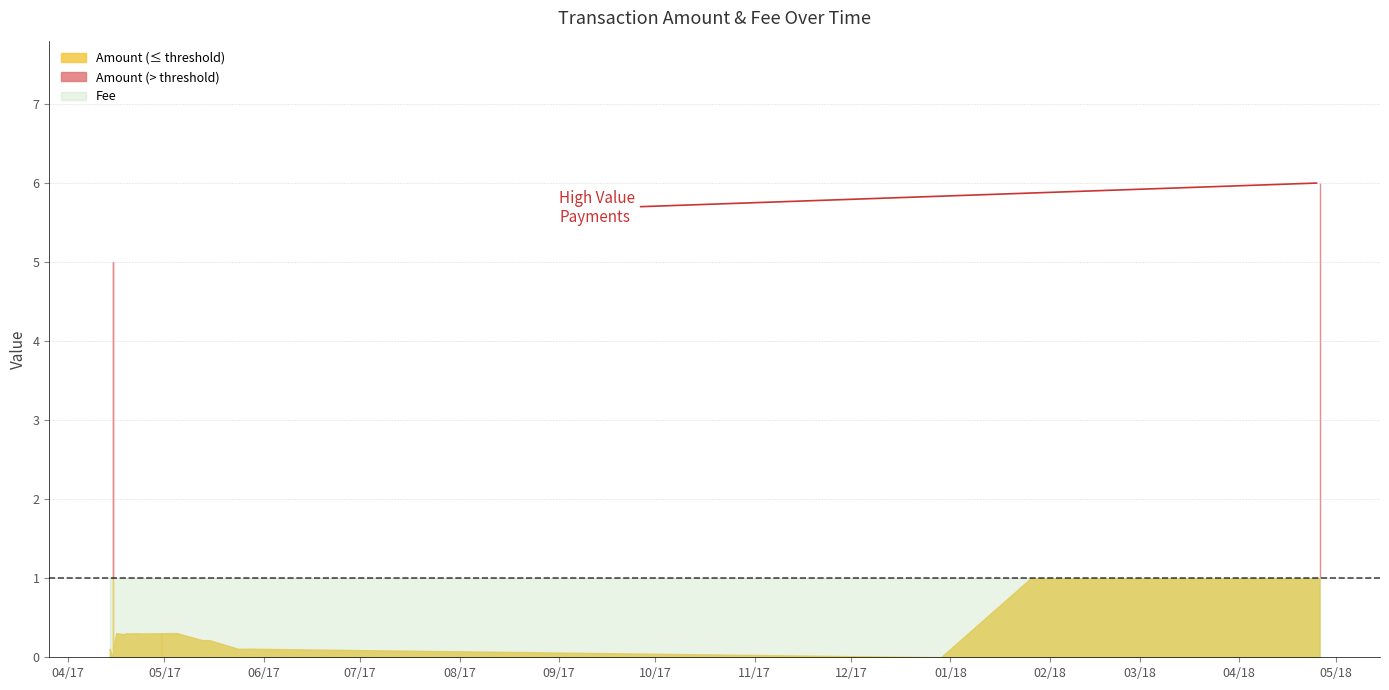

What is the value of the 27th point from the left?

0.3